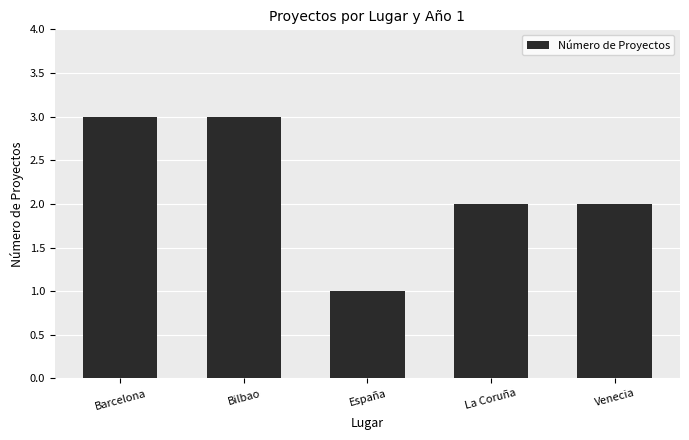

Does the chart contain stacked bars?

No